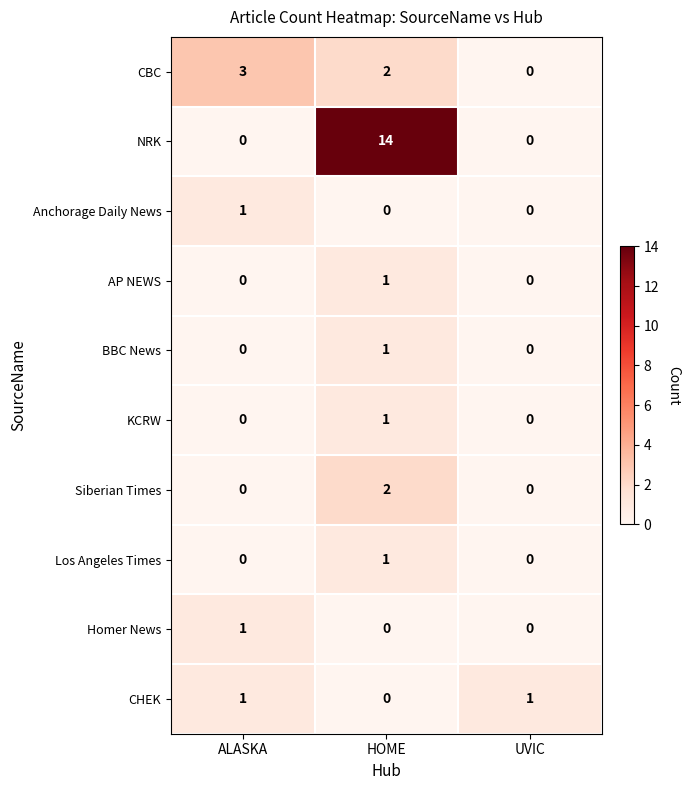

The value of NRK at UVIC is 0. True or false?

True